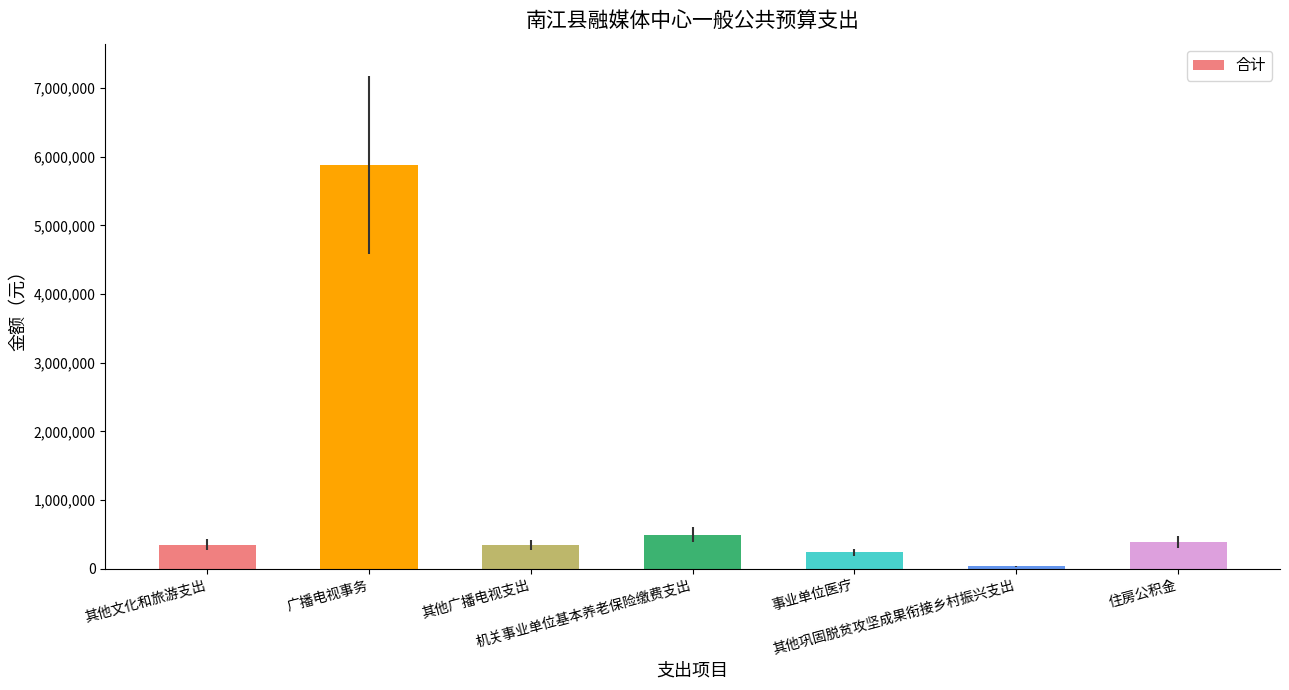

Does the chart contain any negative values?

No